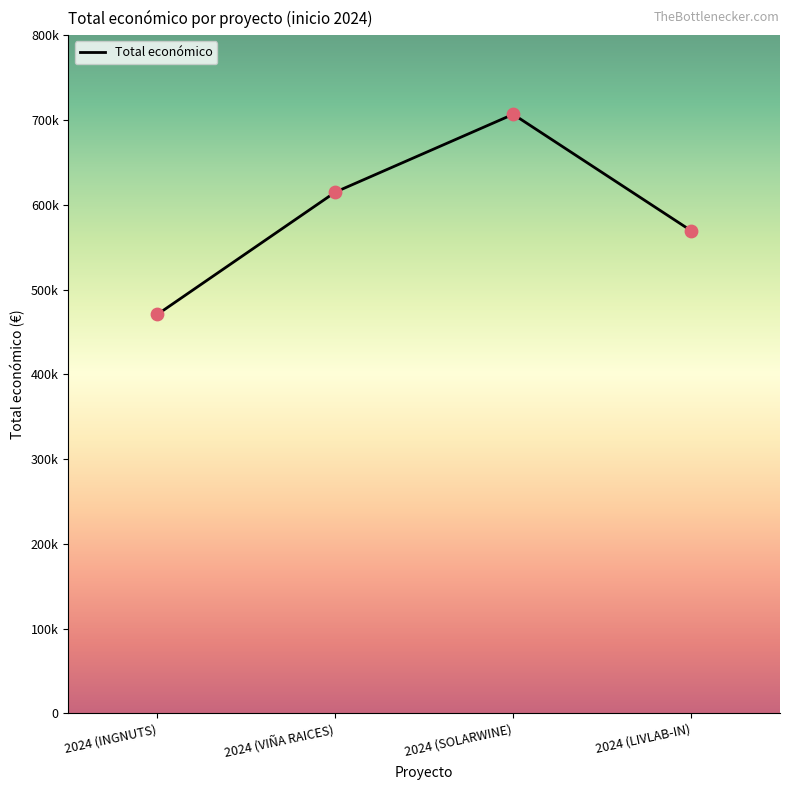

What is the change in value from 2024 (INGNUTS) to 2024 (LIVLAB-IN)?

+98741